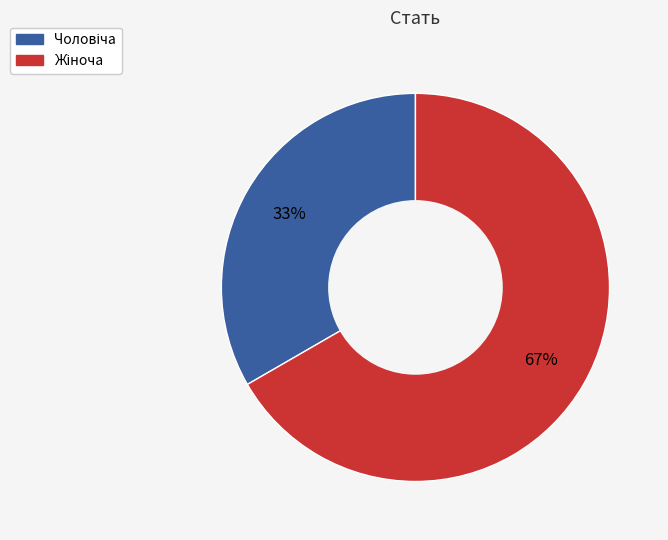

To the nearest percent, what is the average slice percentage?

50%